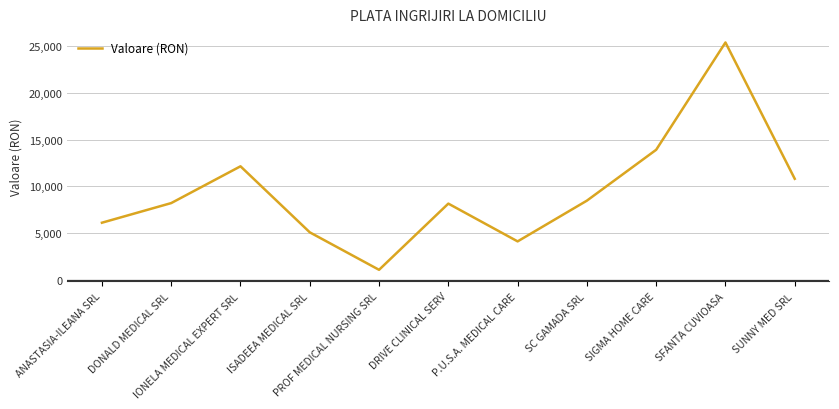

What is the smallest value displayed?

1100.0